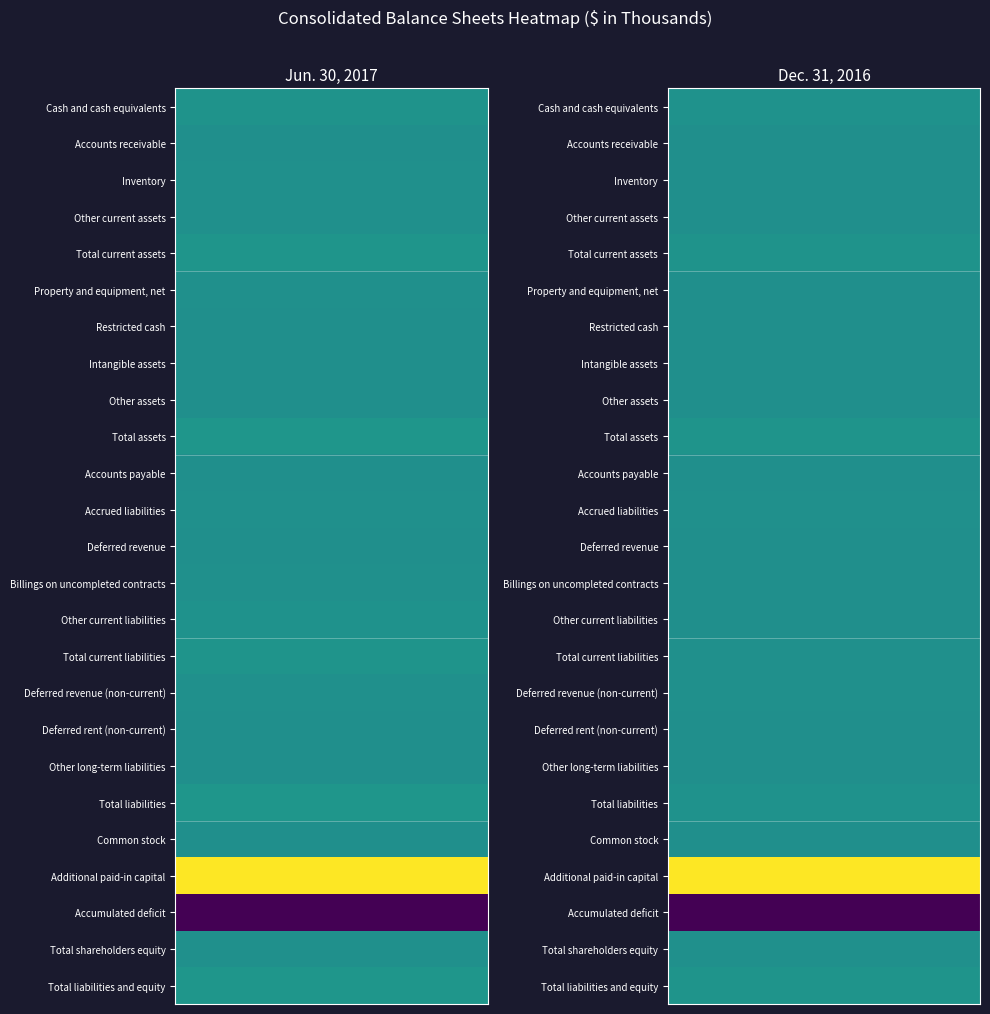

Count the Total shareholders equity values in the range 3825 to 7474.

2